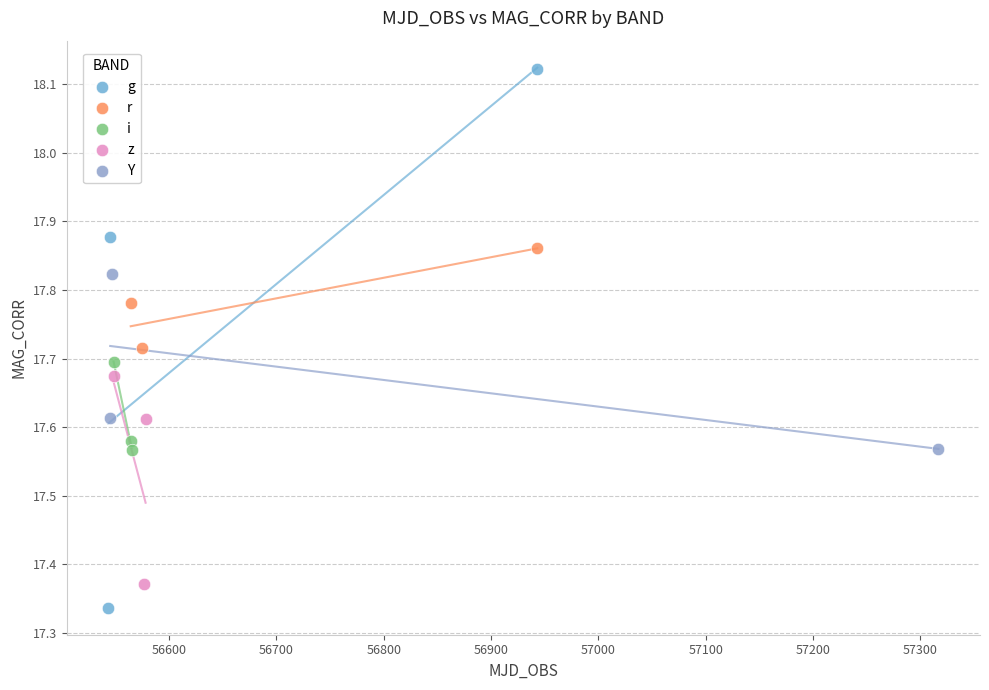

Which series has the largest Y range (max minus min)?

g